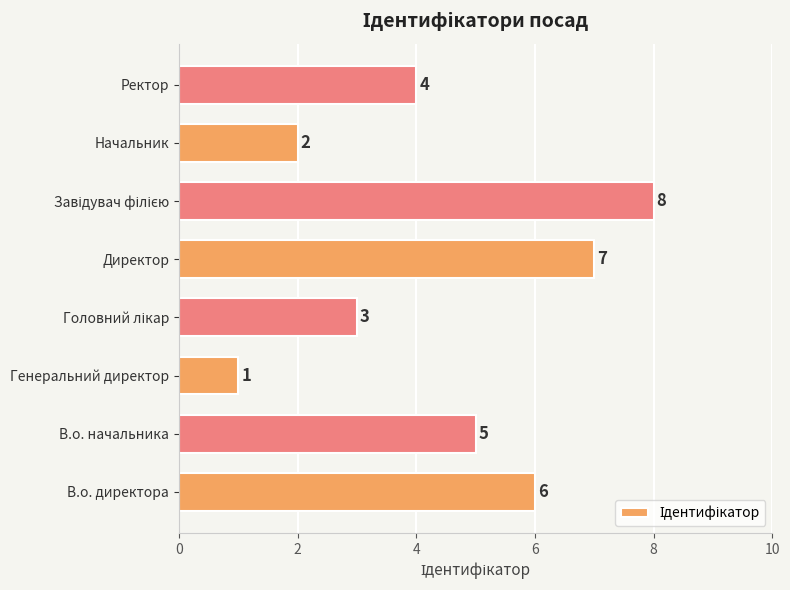

At which label is the value closest to 4?

Ректор